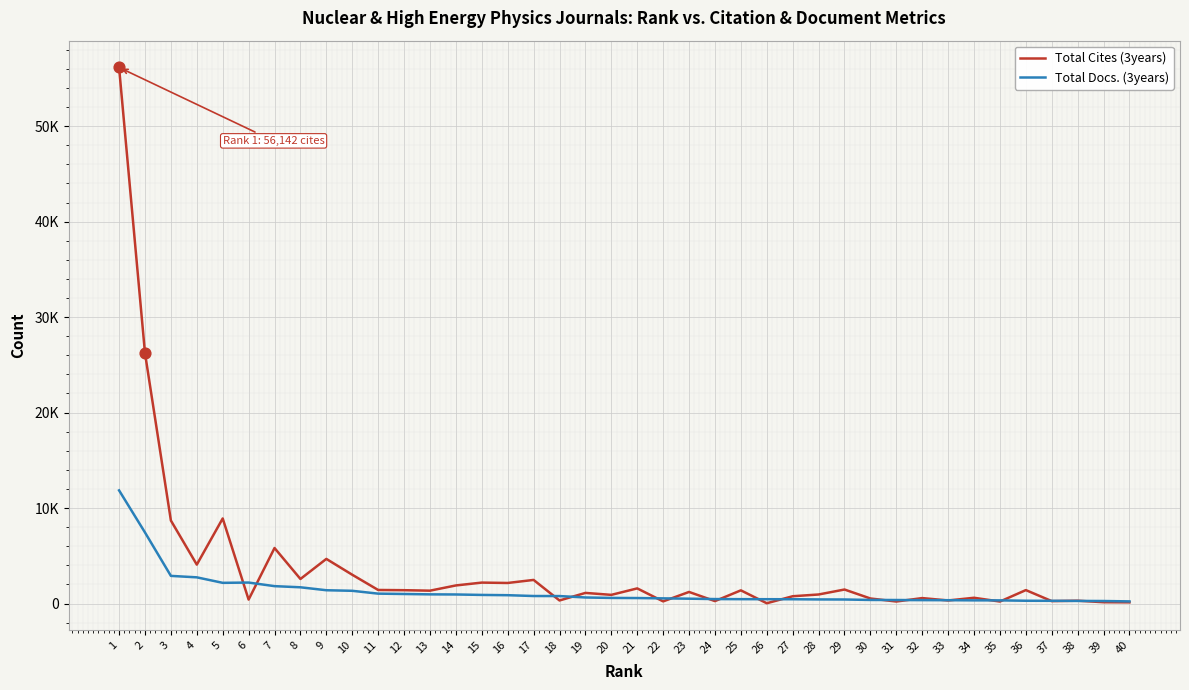

What is the total value across all series at 16?

3034